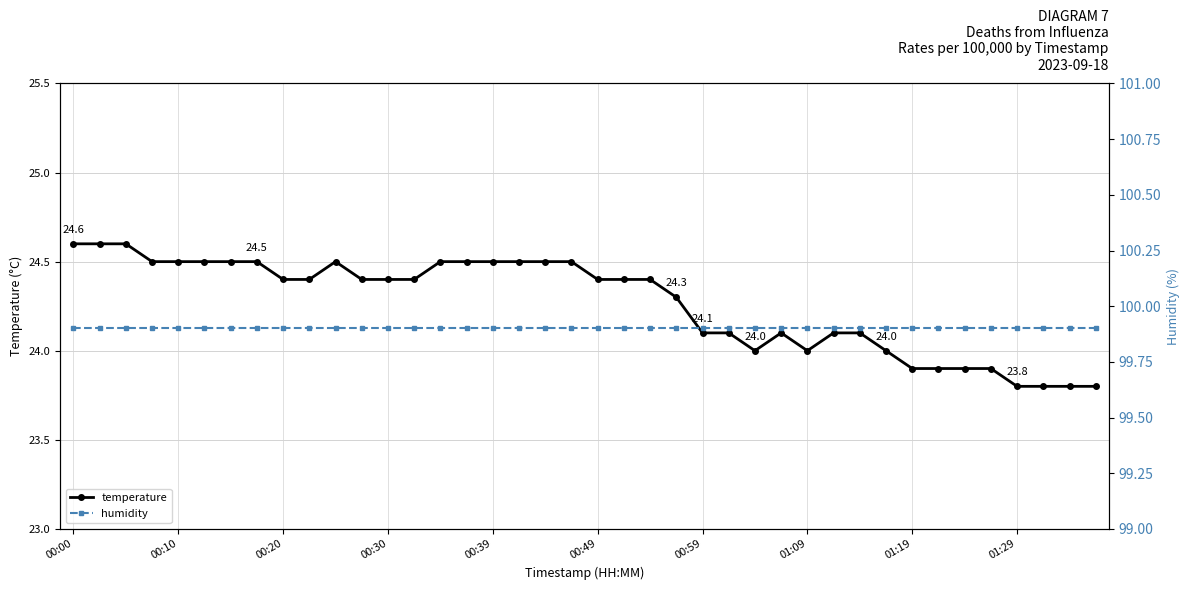

What is the smallest value displayed?

23.8